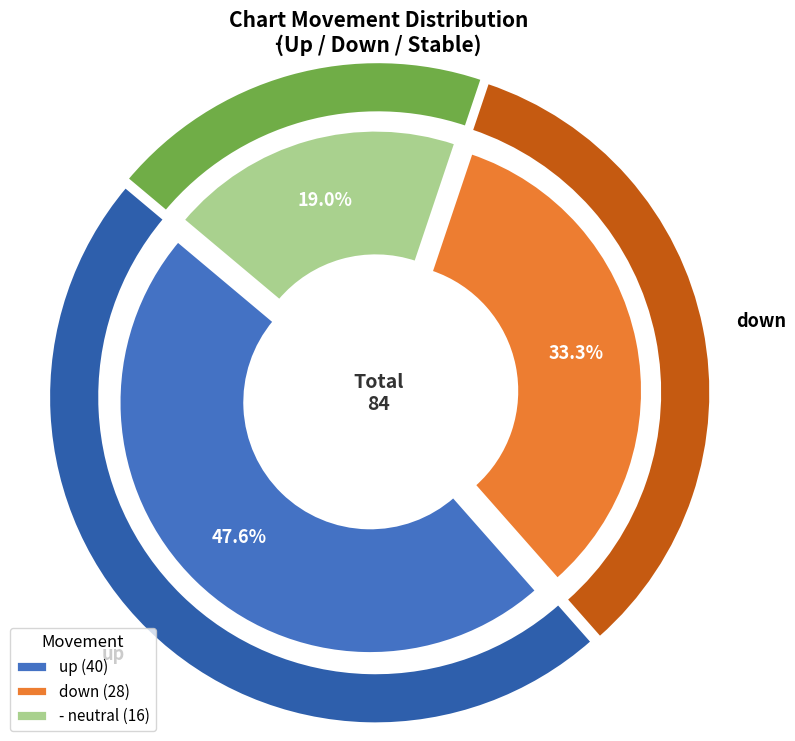

Is there any slice that represents more than half of the pie?

No